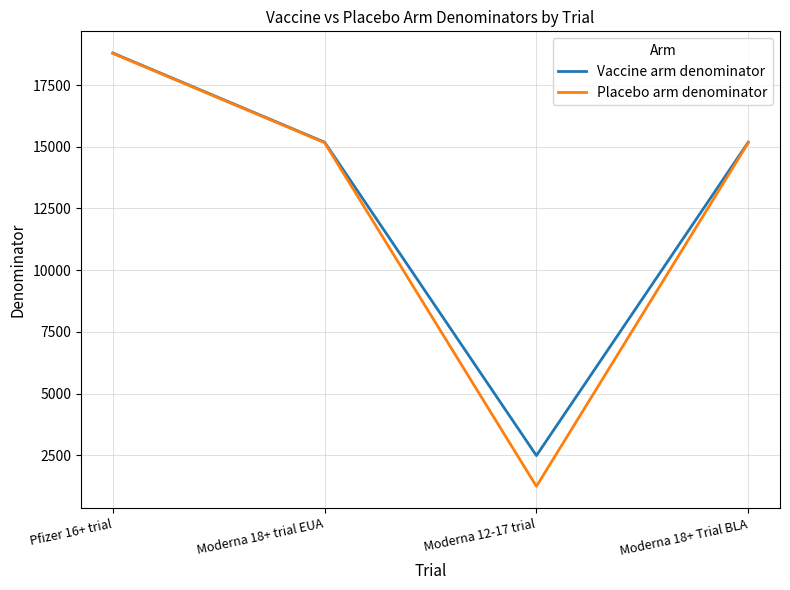

What is the highest value of the Placebo arm denominator series?

18785